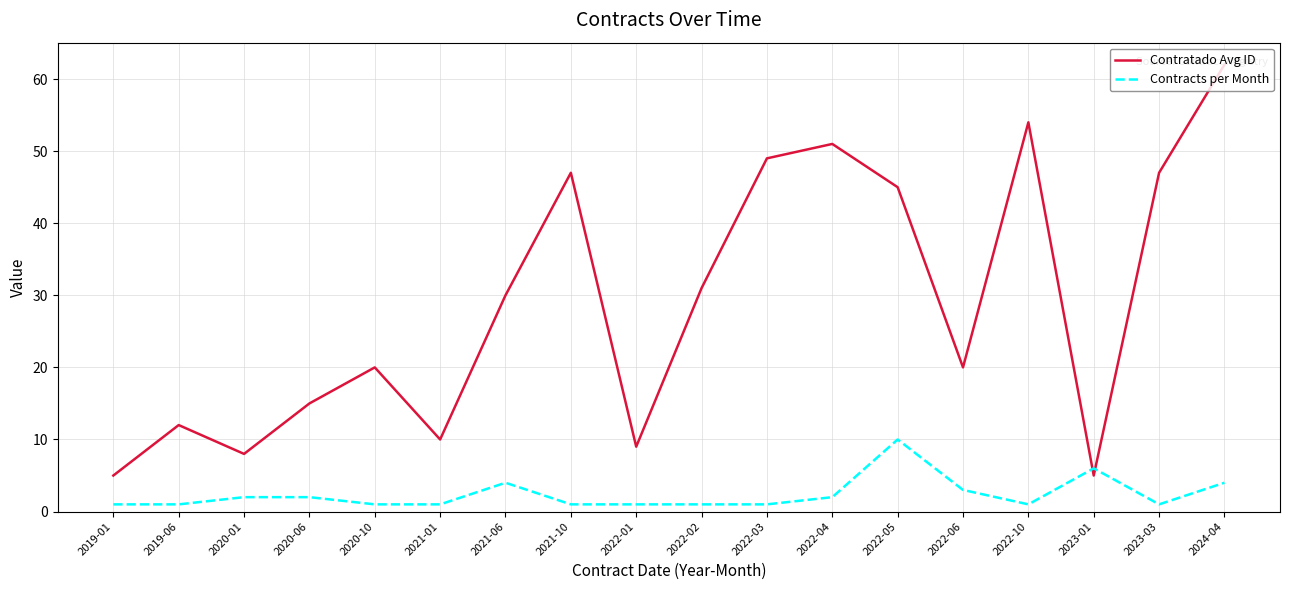

Count the number of data series in this chart.

2